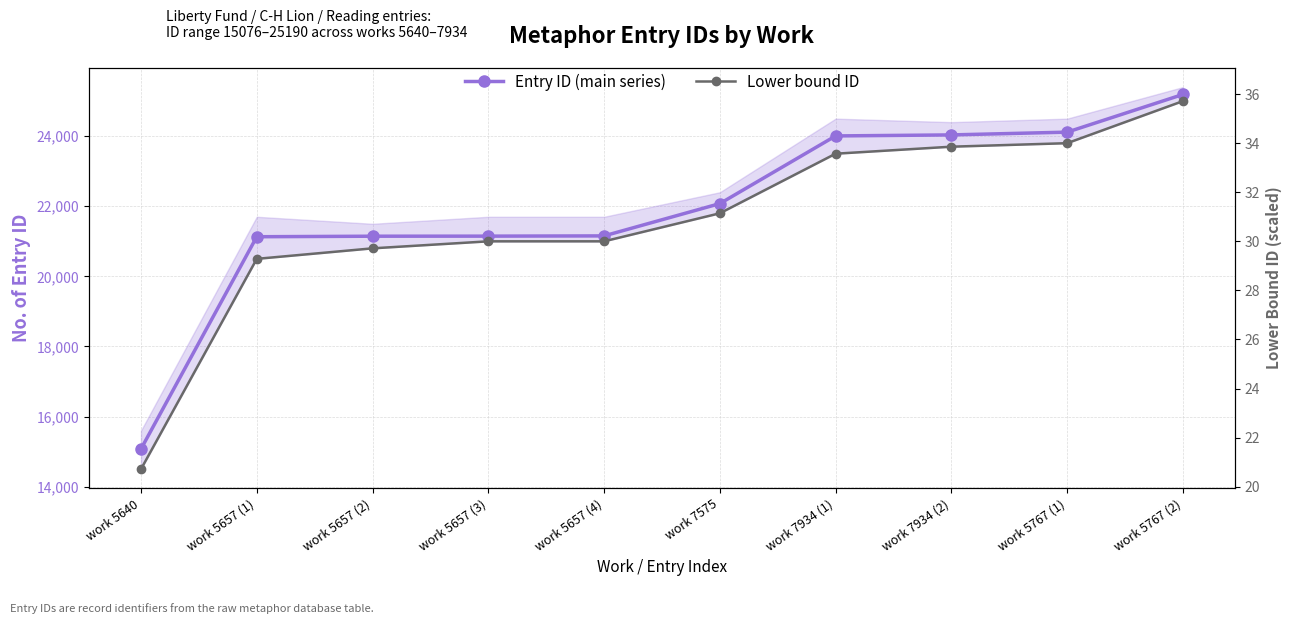

What are all the series names shown in the legend?

Entry ID (main series), Lower bound ID